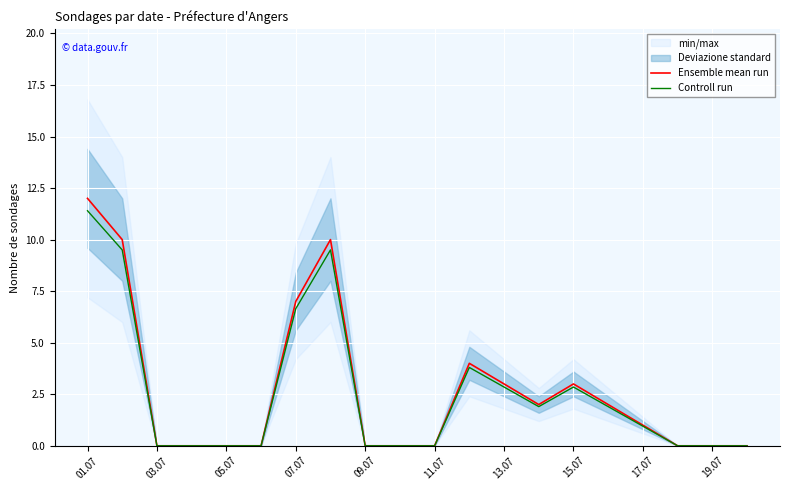

In Ensemble mean run, how many points are lower than both neighbors (excluding endpoints)?

1